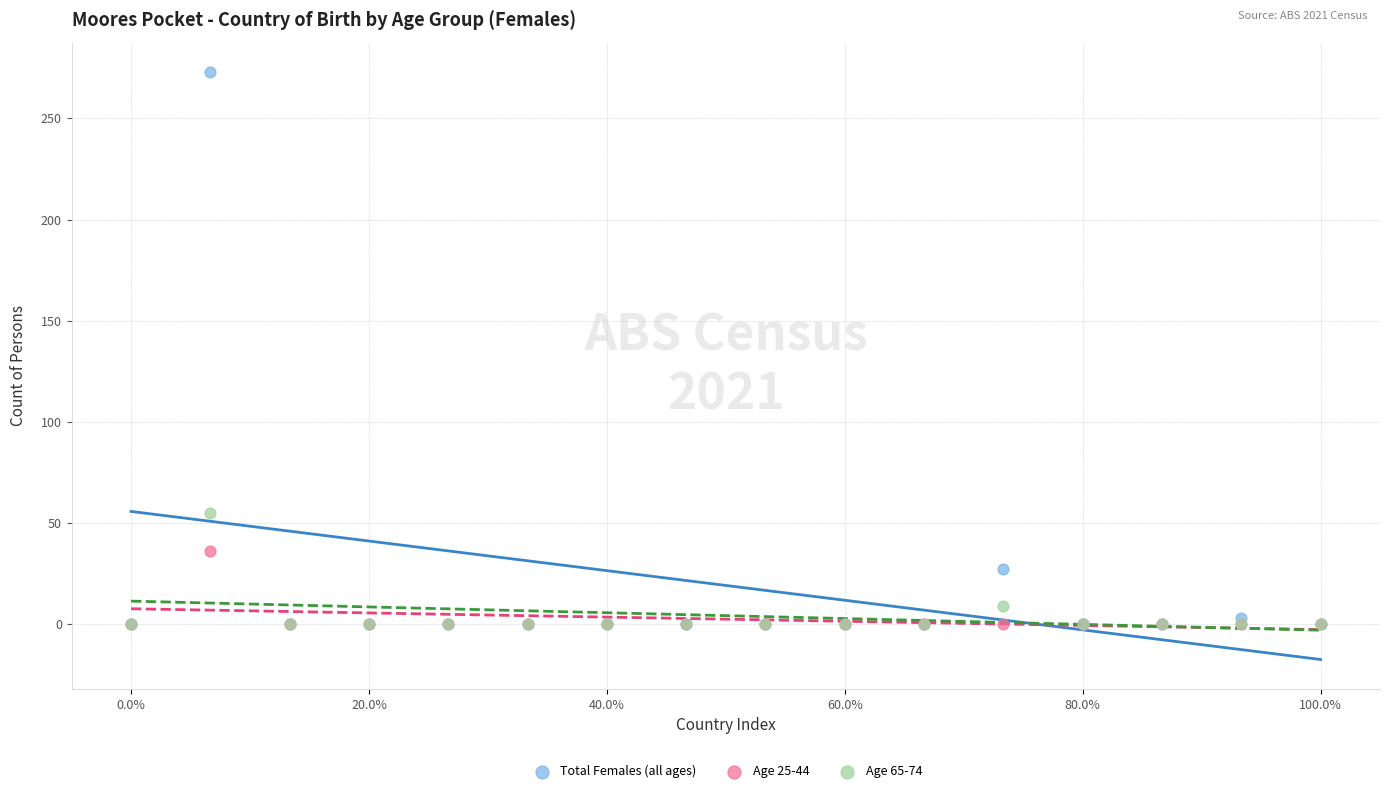

Which series contains the highest Y value?

Total Females (all ages)